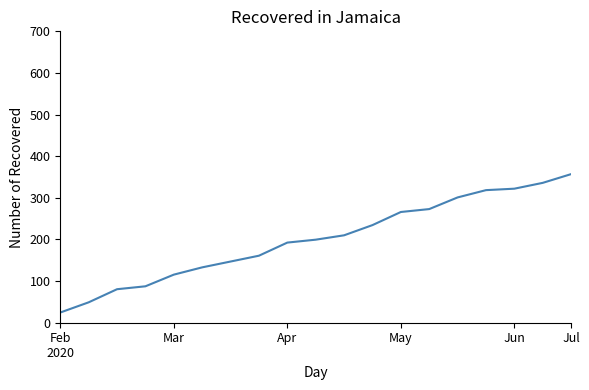

What is the smallest value displayed?

24.5